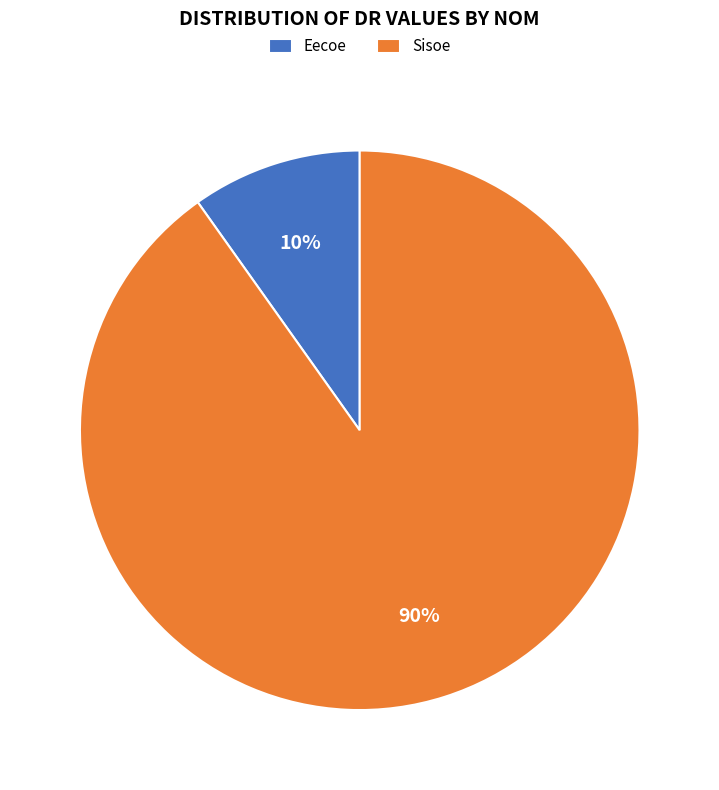

Which category has the smallest portion of the pie?

Eecoe